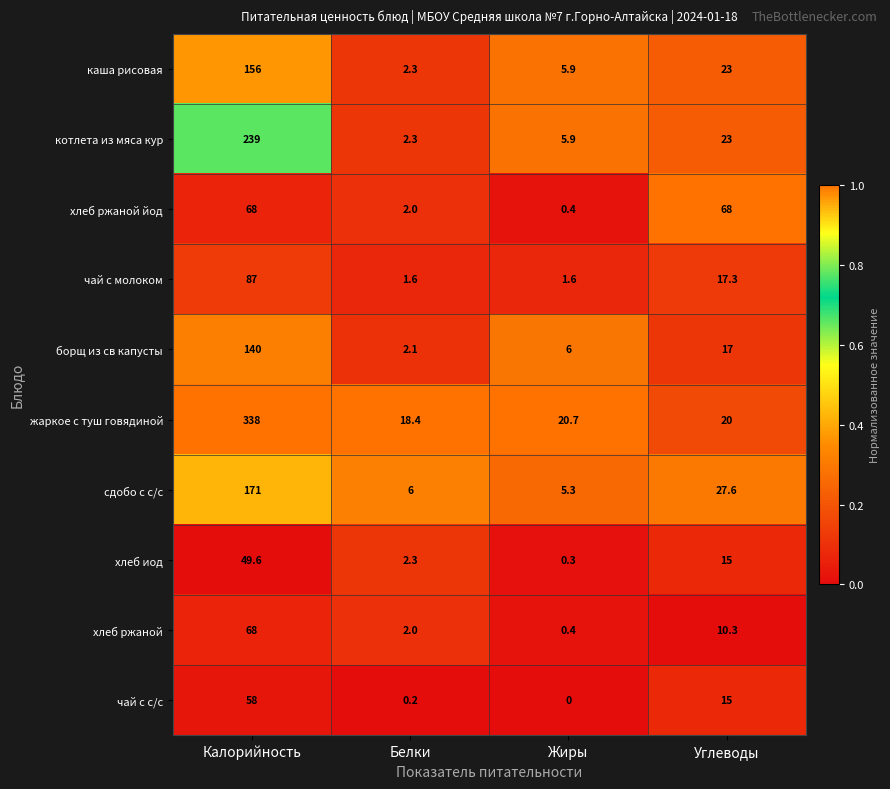

Which series has the largest total across all categories?

жаркое с туш говядиной